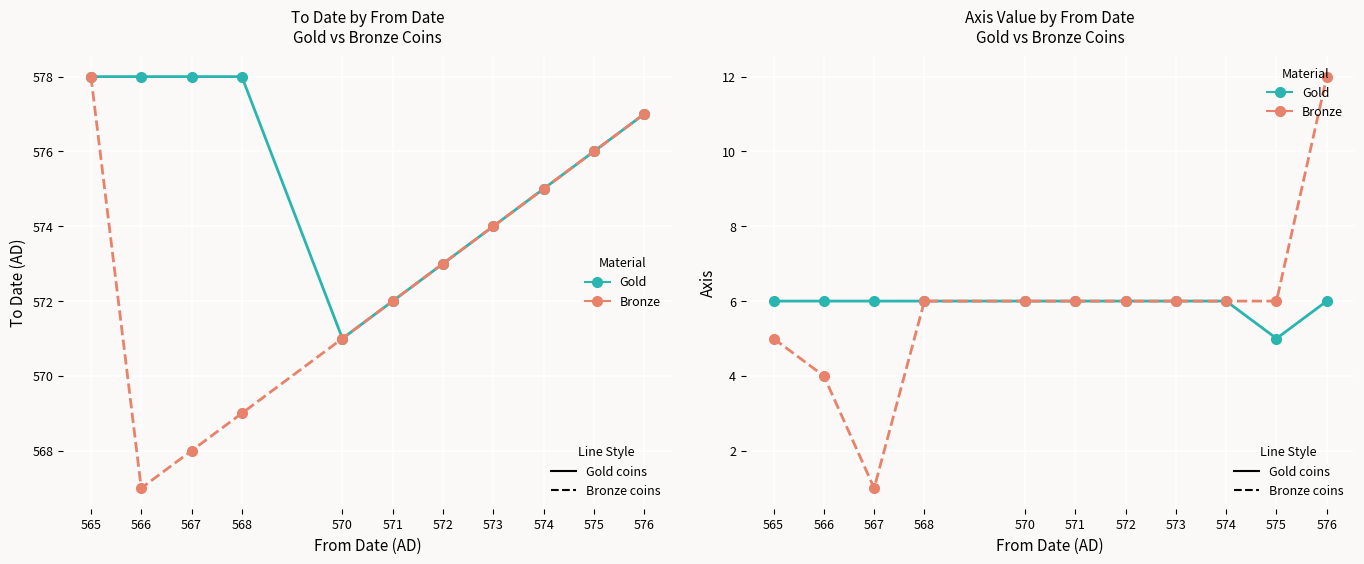

Count the number of data series in this chart.

4